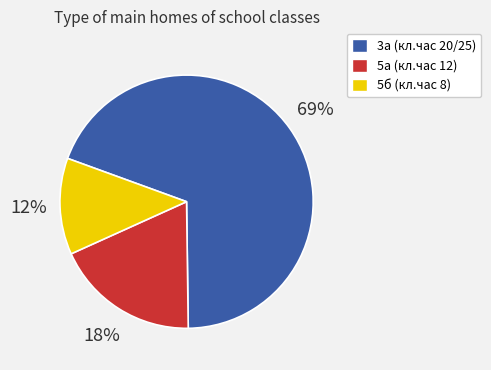

Is there any slice that represents more than half of the pie?

Yes